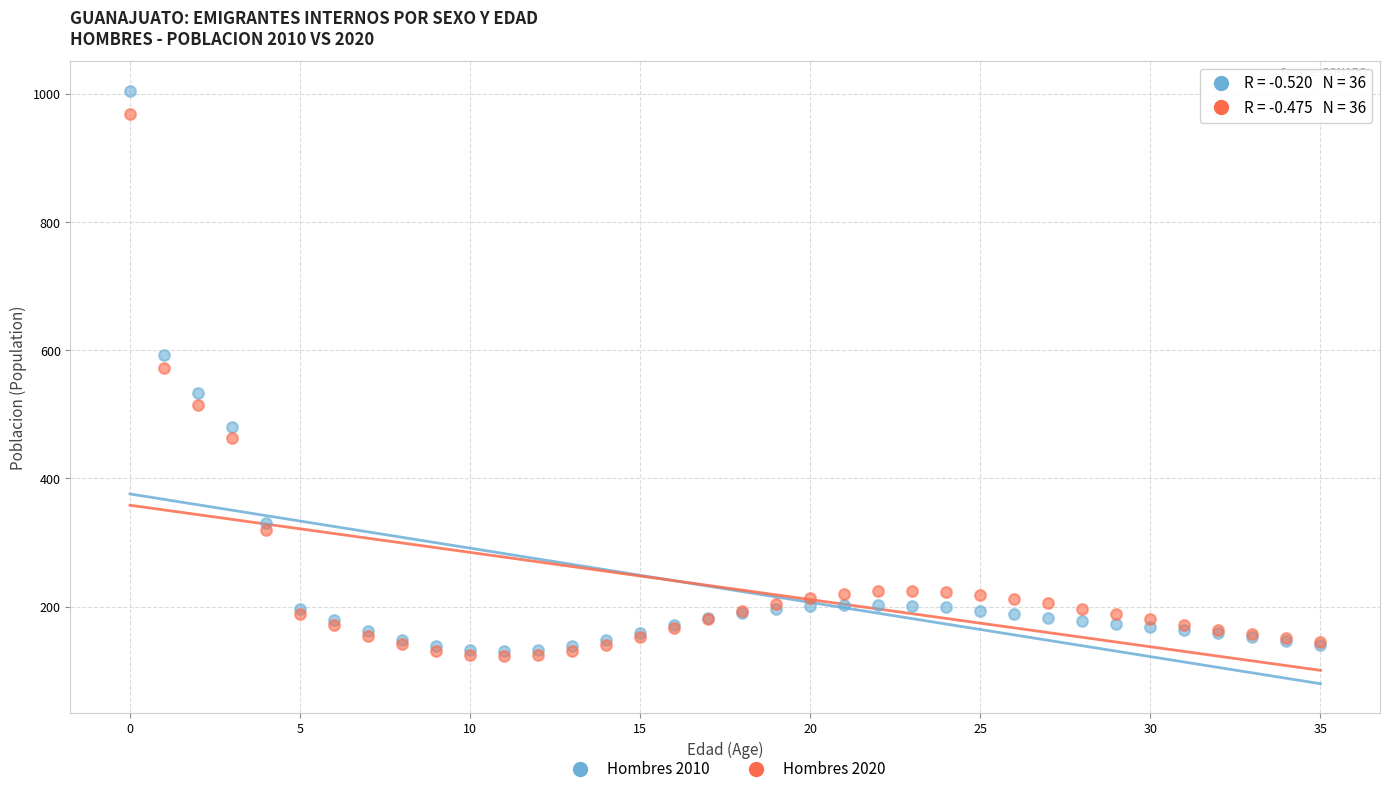

In the Hombres 2020 series, what Y value is closest to 545?

571.8